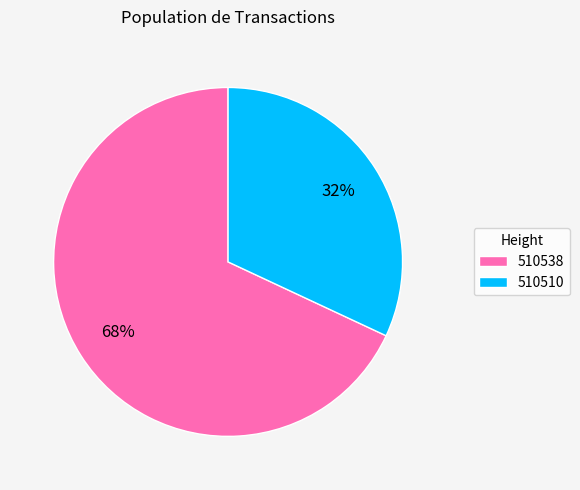

Is the sum of 510510 and 510538 greater than half?

Yes